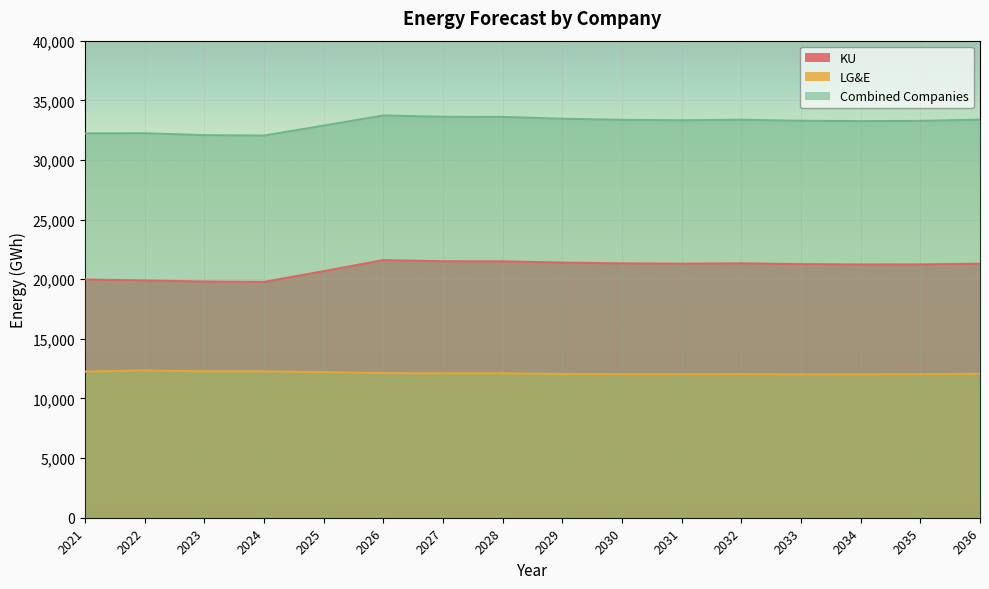

Which has a higher value, 2034 or 2023?

2034